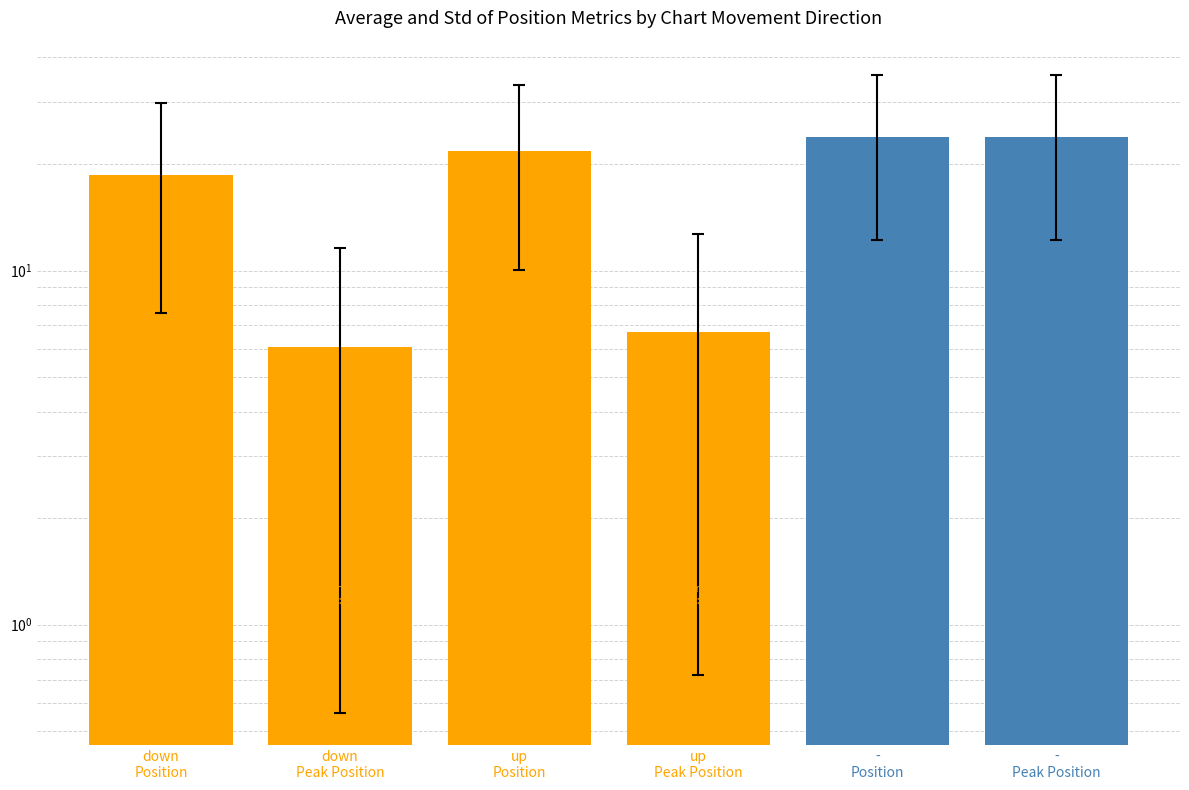

How many series are shown in this chart?

1